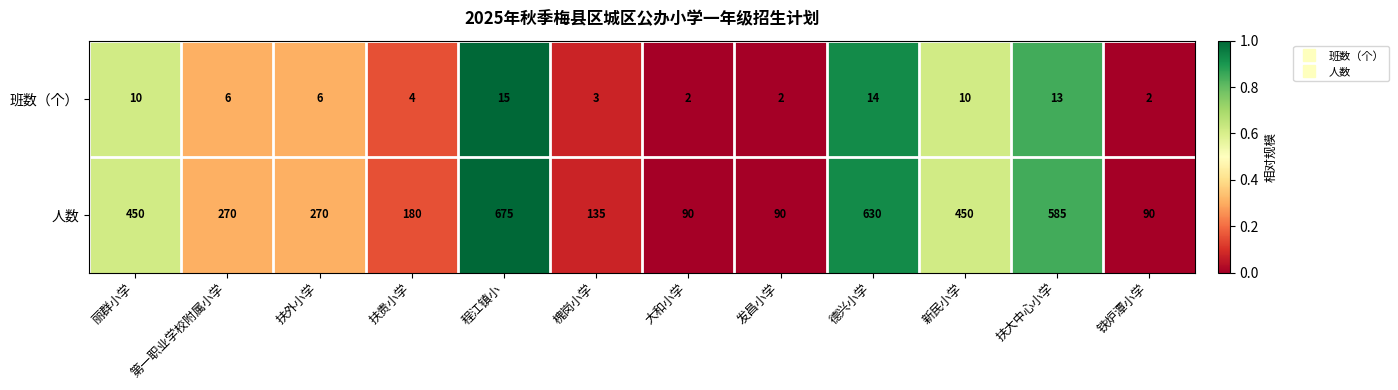

Rank the series at 程江镇小 from lowest to highest value.

班数（个）, 人数